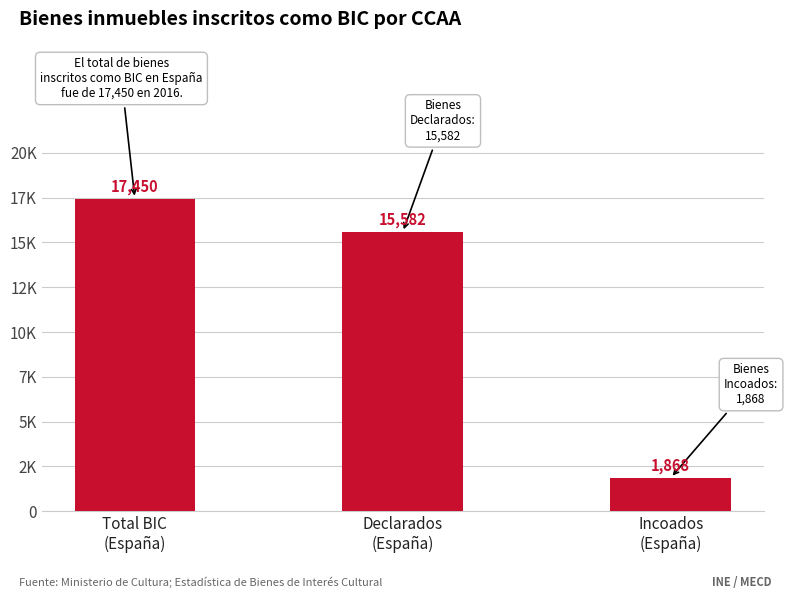

Which has a higher value, Incoados
(España) or Total BIC
(España)?

Total BIC
(España)